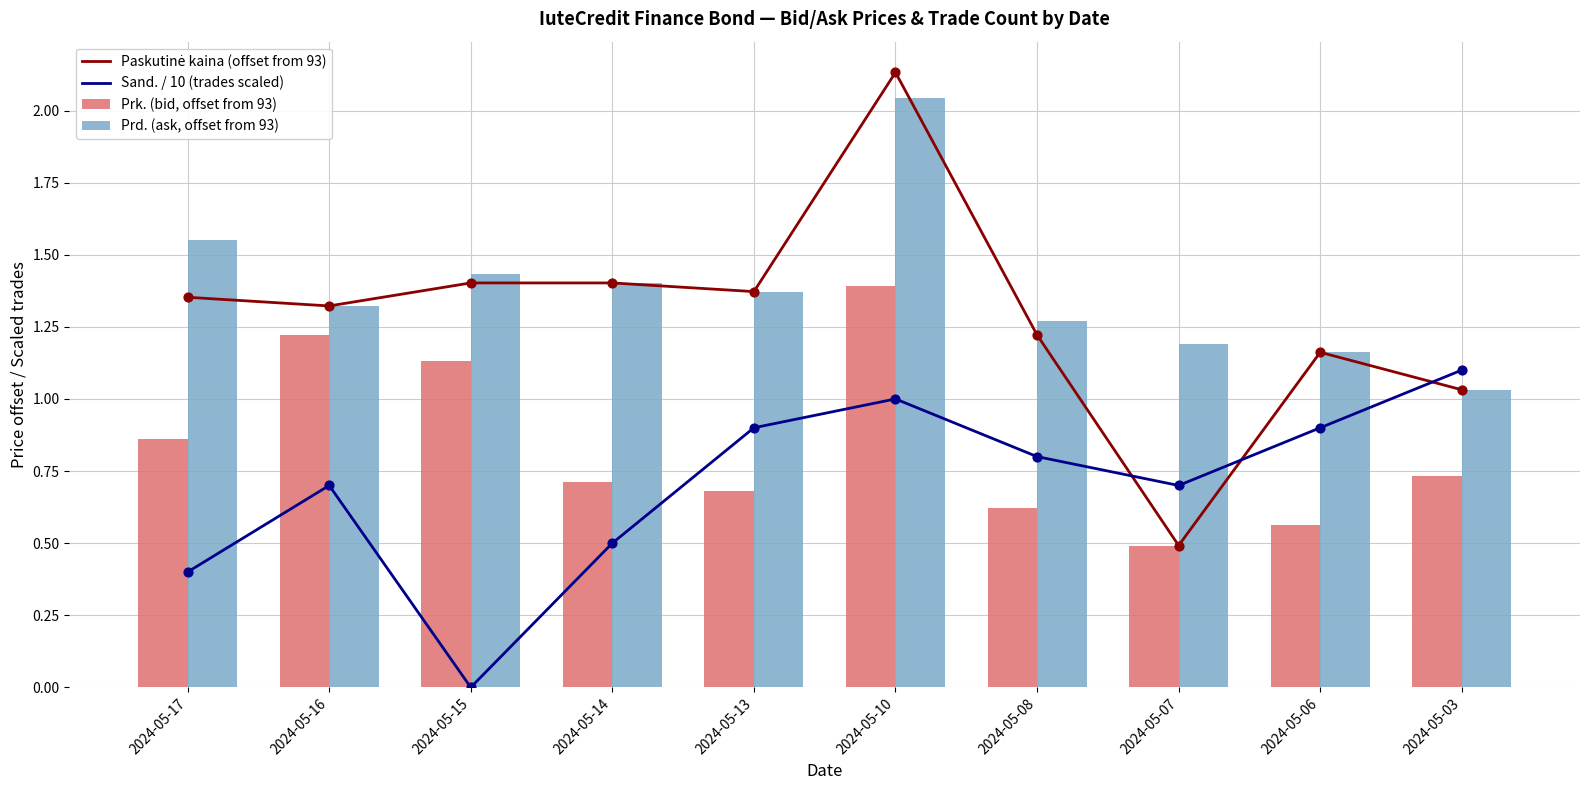

Which series has the widest spread of Y values?

Paskutinė kaina (offset from 93)